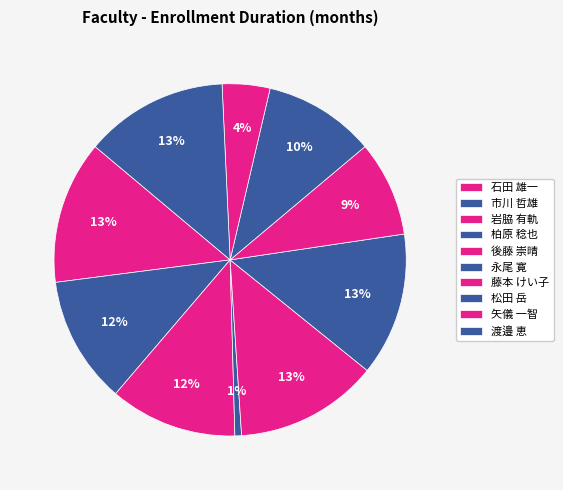

Does any single category account for the majority?

No